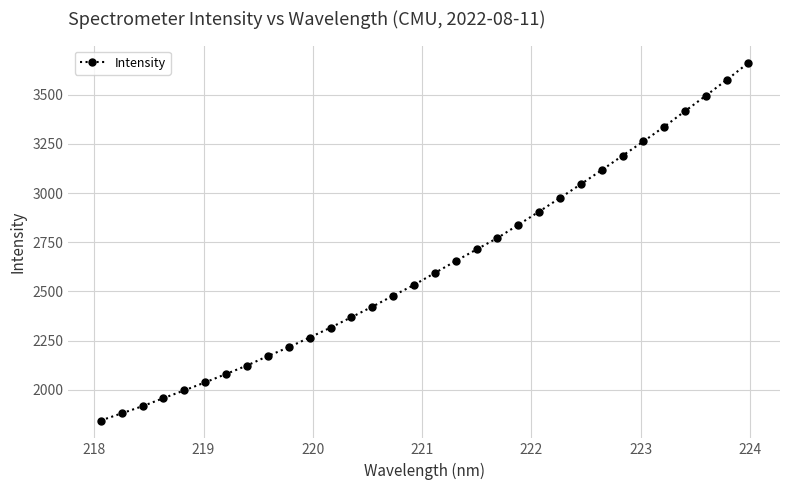

What is the sum of all values?

84160.7